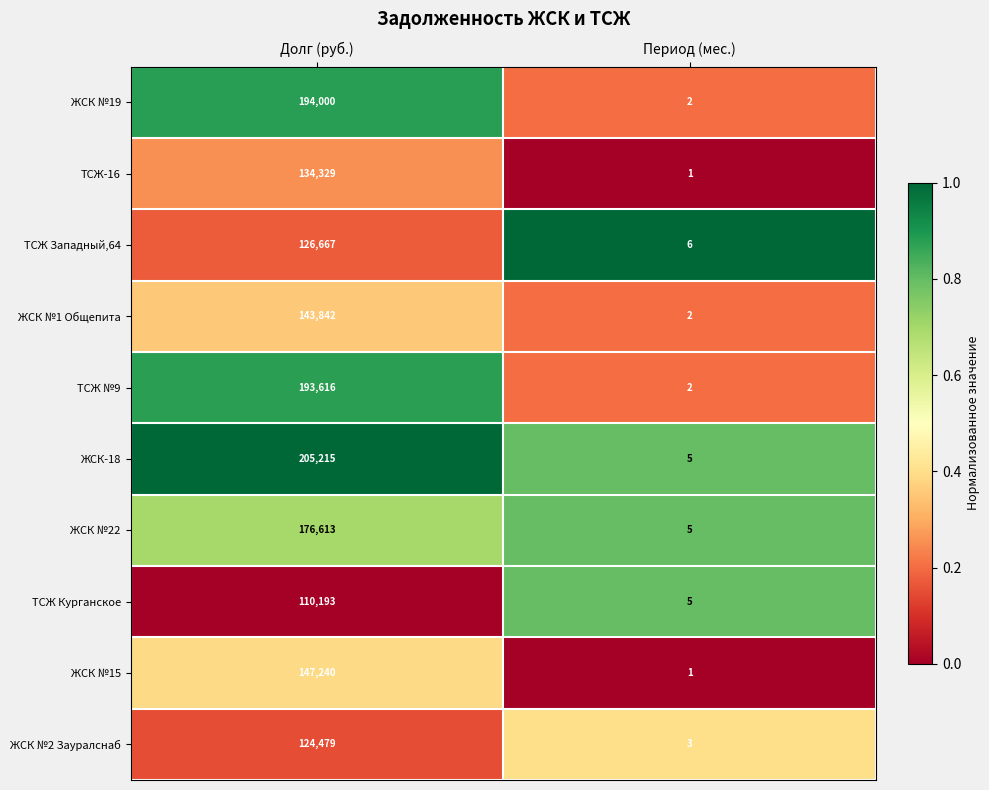

At which label does ЖСК №19 reach its minimum?

Период (мес.)